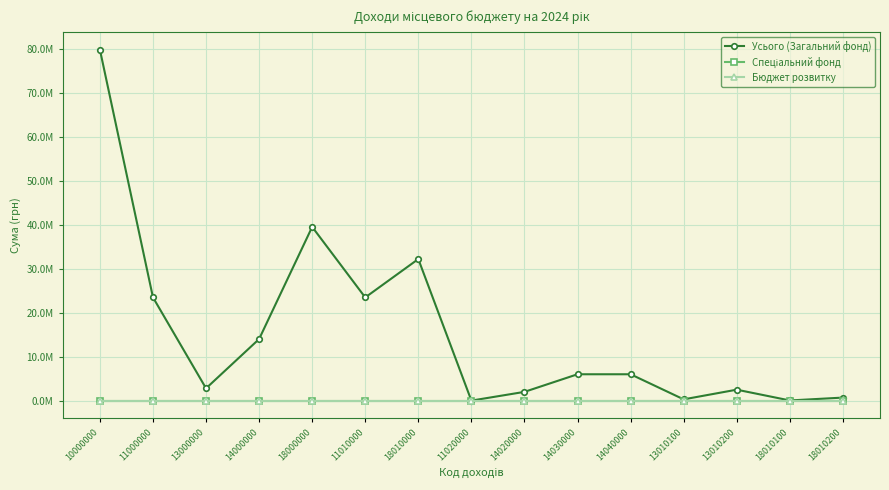

What position from the left is 11010000?

6